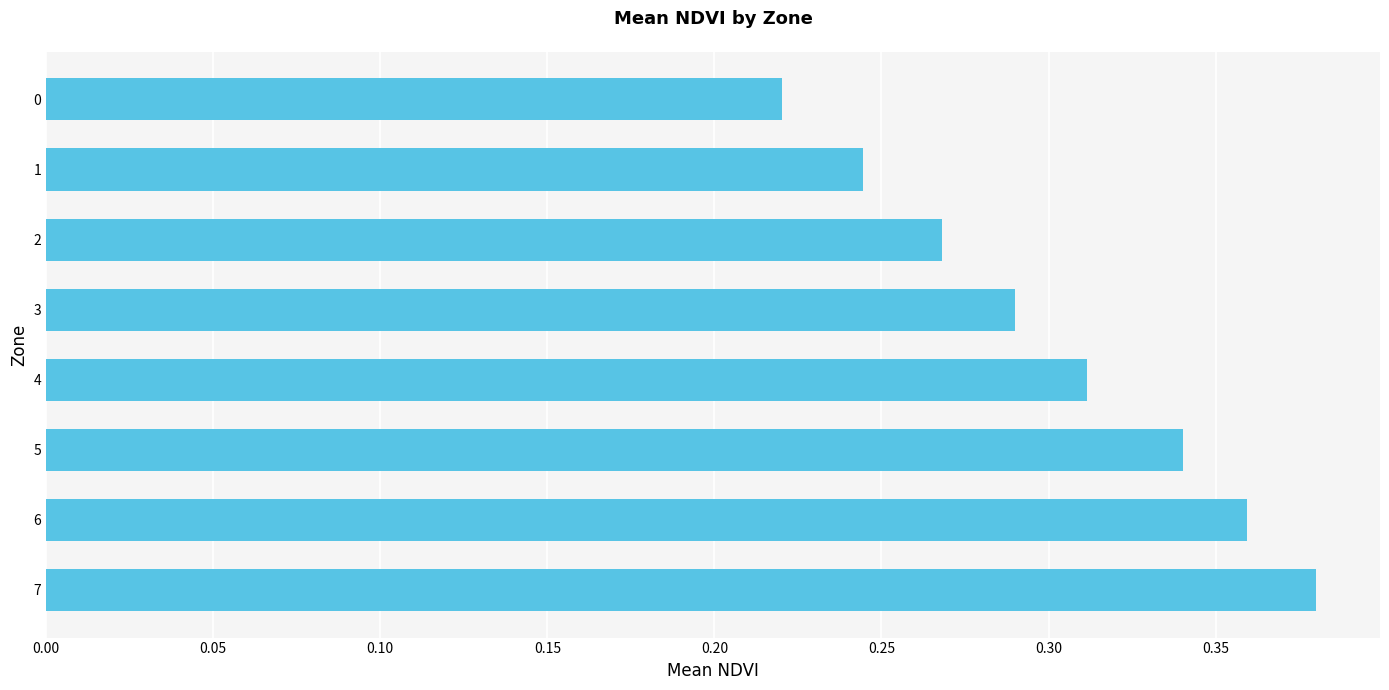

Is it true that the value at 2 is 0.1?

False